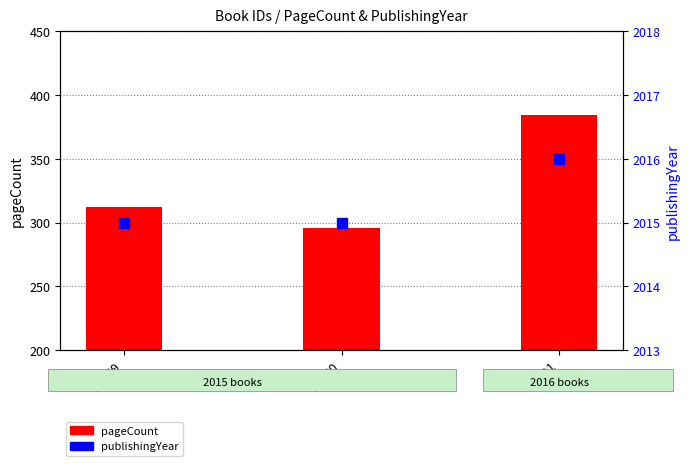

What are all the series names shown in the legend?

pageCount, publishingYear